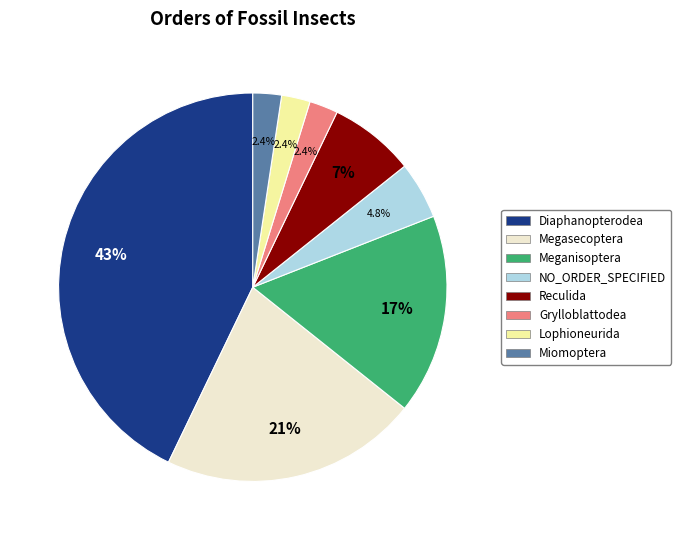

Which category has the biggest portion of the pie?

Diaphanopterodea